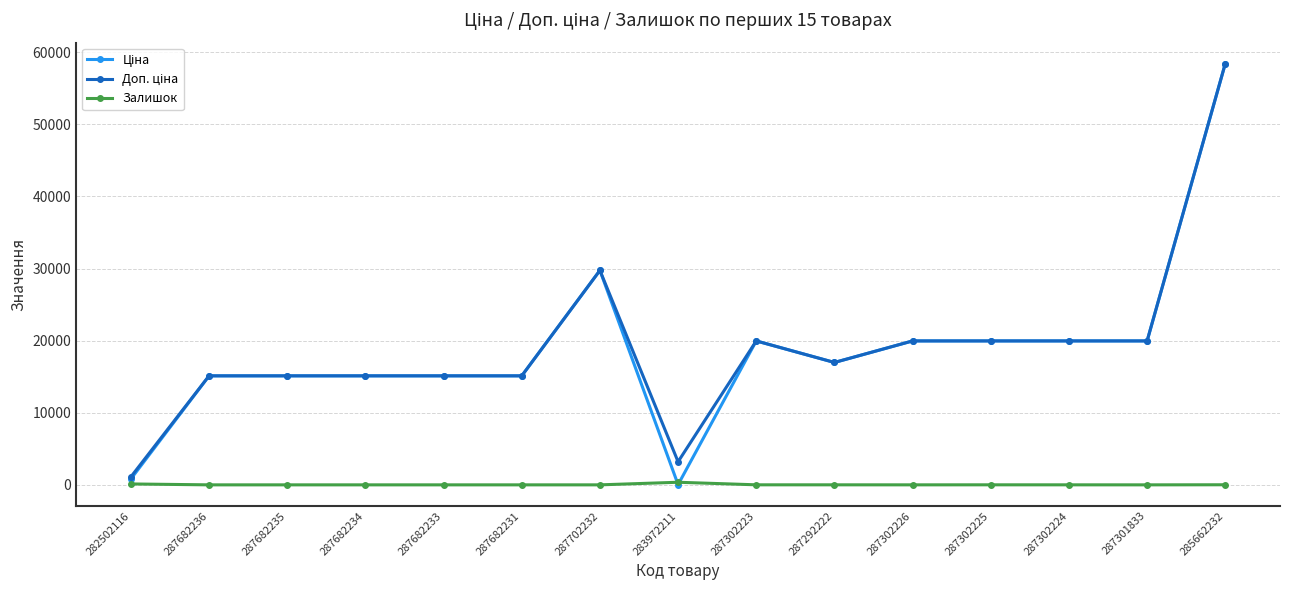

What position from the right is 287301833?

2